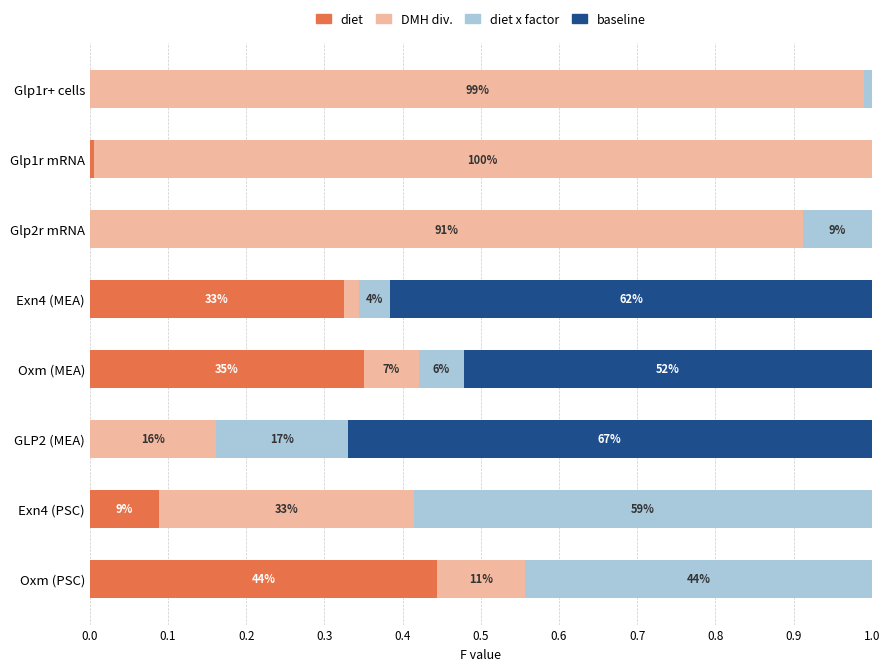

What are all the series names shown in the legend?

diet, DMH div., diet x factor, baseline